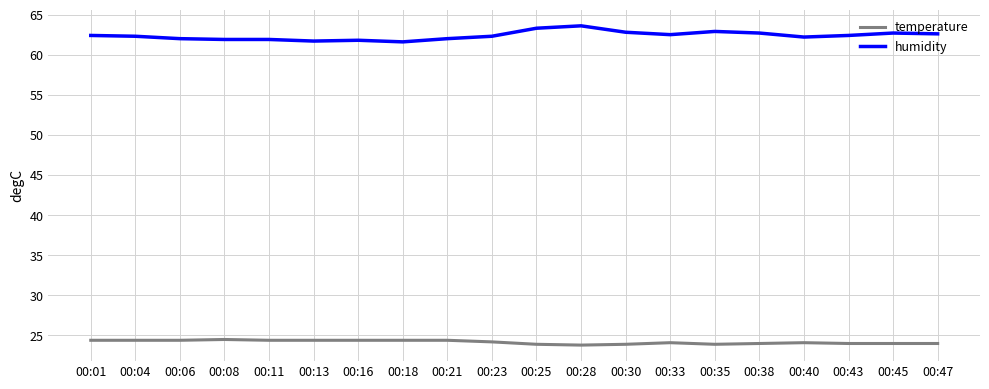

How many categories are shown in the chart?

20